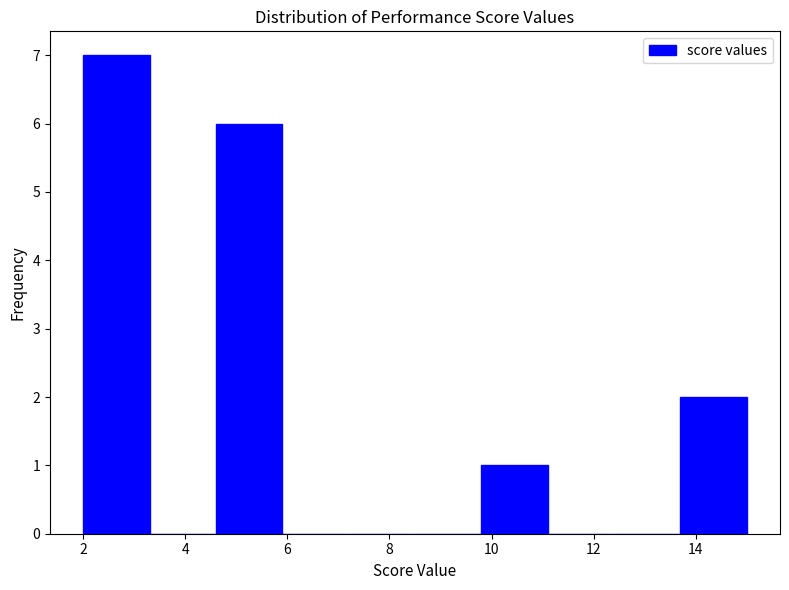

Reading left to right, list every bar in this chart as the range it spans on the x-axis followed by its height. Neither the bar edges nor the heights are printed on the chart, so give them approximately, as read against the axes.

2.0 to 3.3: 7
3.3 to 4.6: 0
4.6 to 5.9: 6
5.9 to 7.2: 0
7.2 to 8.5: 0
8.5 to 9.8: 0
9.8 to 11.1: 1
11.1 to 12.4: 0
12.4 to 13.7: 0
13.7 to 15.0: 2